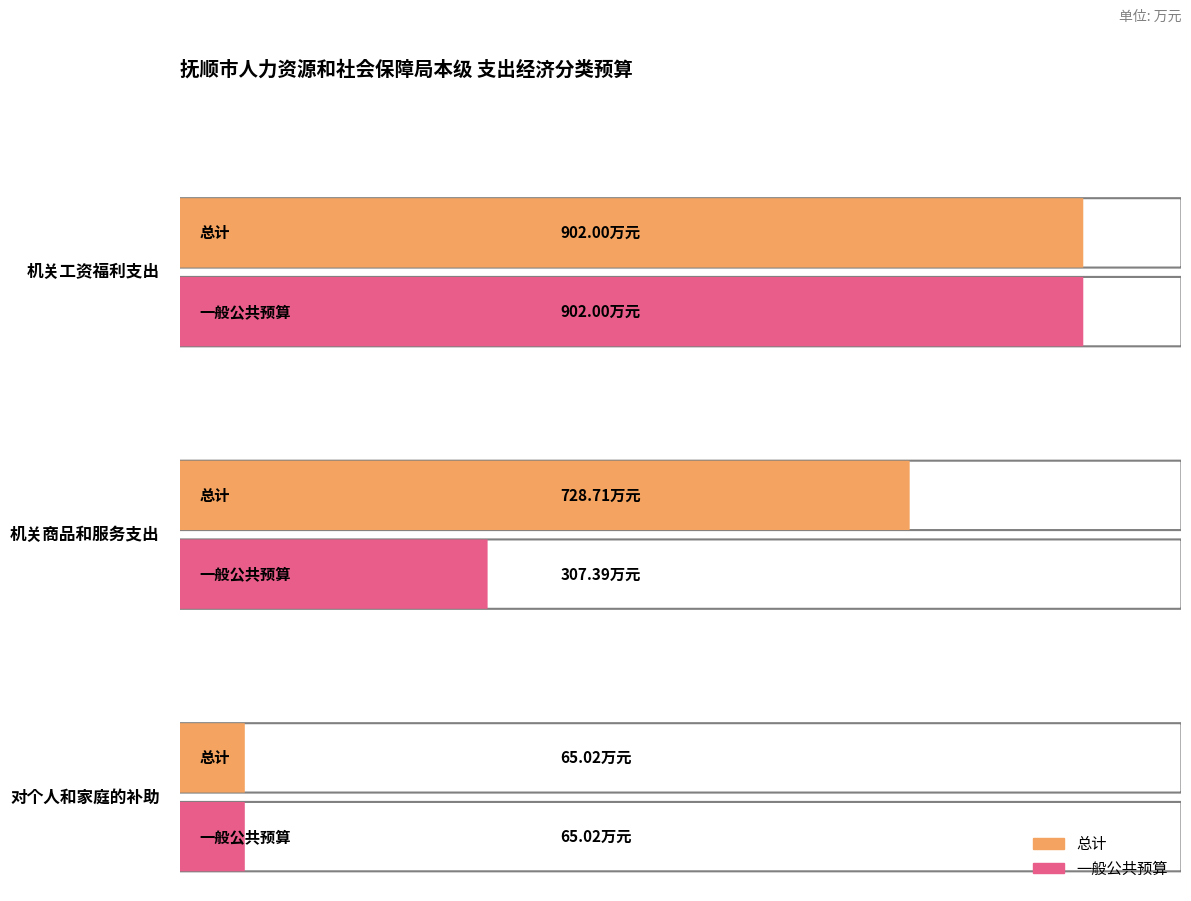

What is the greatest value displayed?

902.0